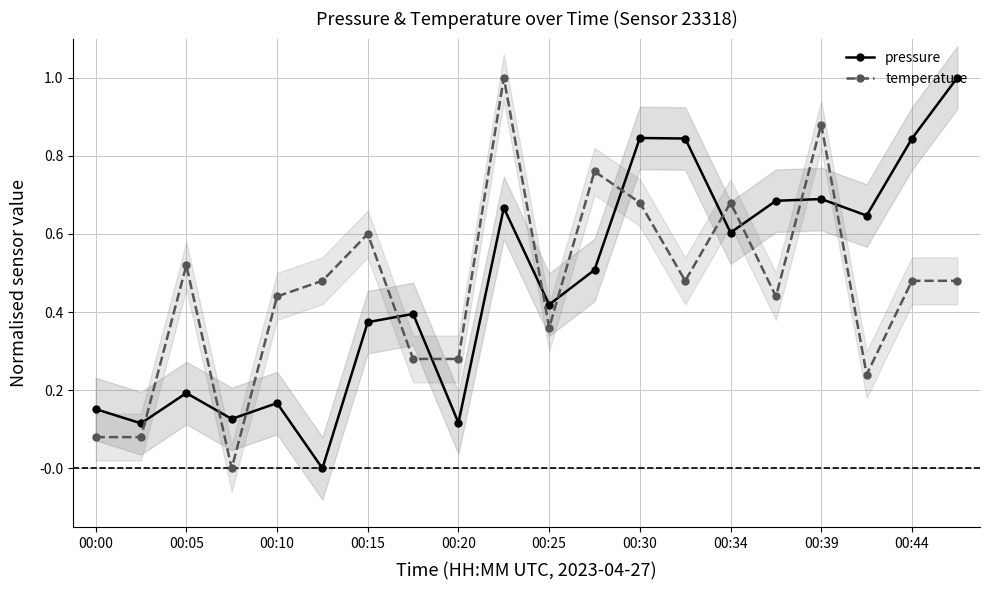

The value of pressure at 00:00 is 0.3. True or false?

False